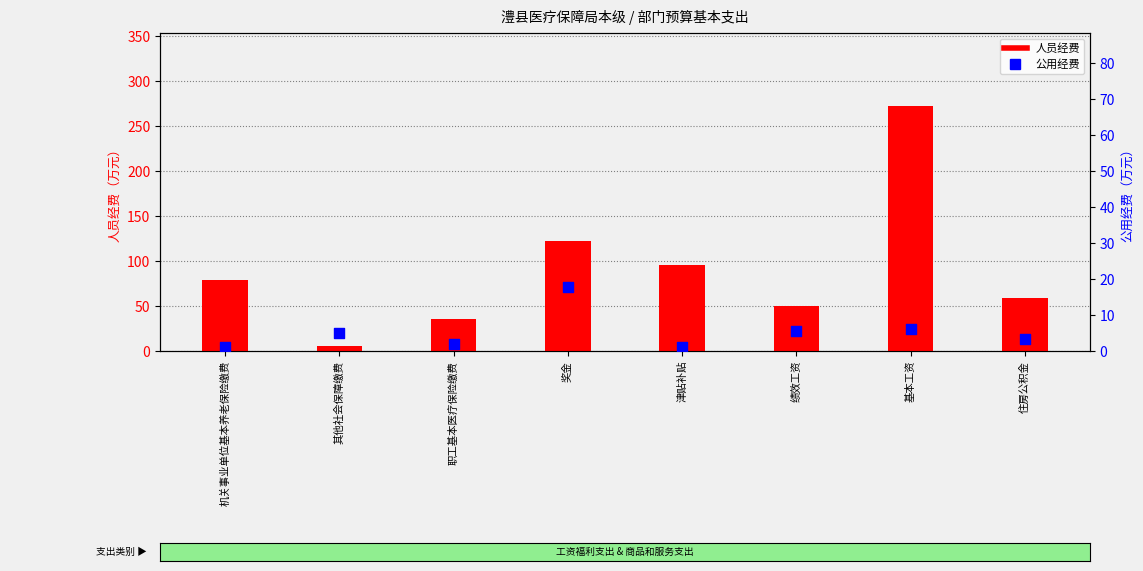

At which category is the sum across all series the highest?

基本工资